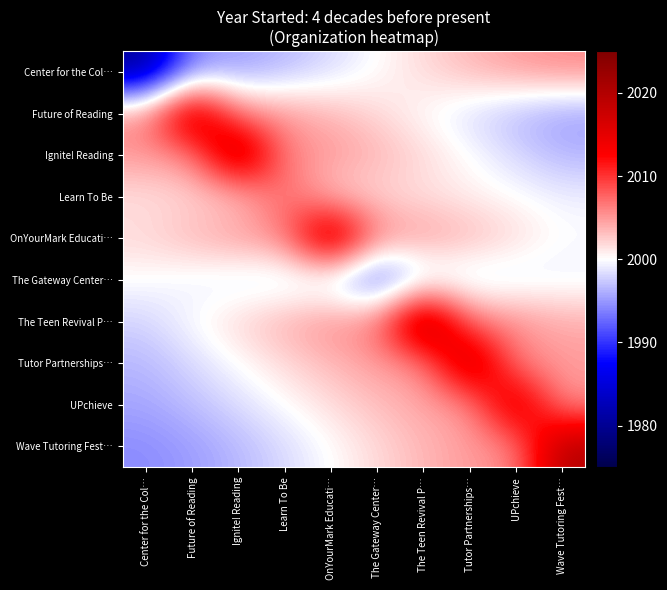

Which label corresponds to the smallest value in the chart?

Center for the Col…